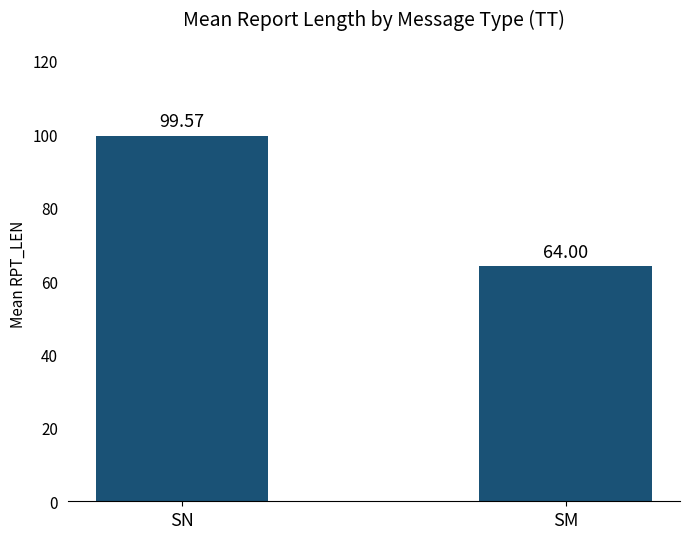

The chart shows a value of 39.9 at SM. True or false?

False